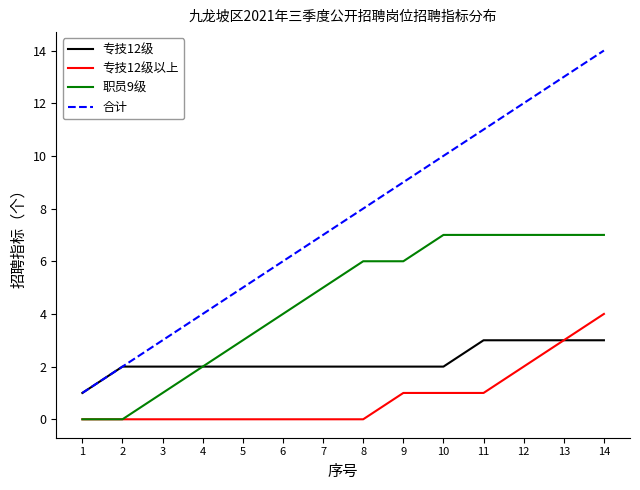

Reading left to right, transcribe all the data shown in this chart.

专技12级: 1	2	2	2	2	2	2	2	2	2	3	3	3	3
专技12级以上: 0	0	0	0	0	0	0	0	1	1	1	2	3	4
职员9级: 0	0	1	2	3	4	5	6	6	7	7	7	7	7
合计: 1	2	3	4	5	6	7	8	9	10	11	12	13	14